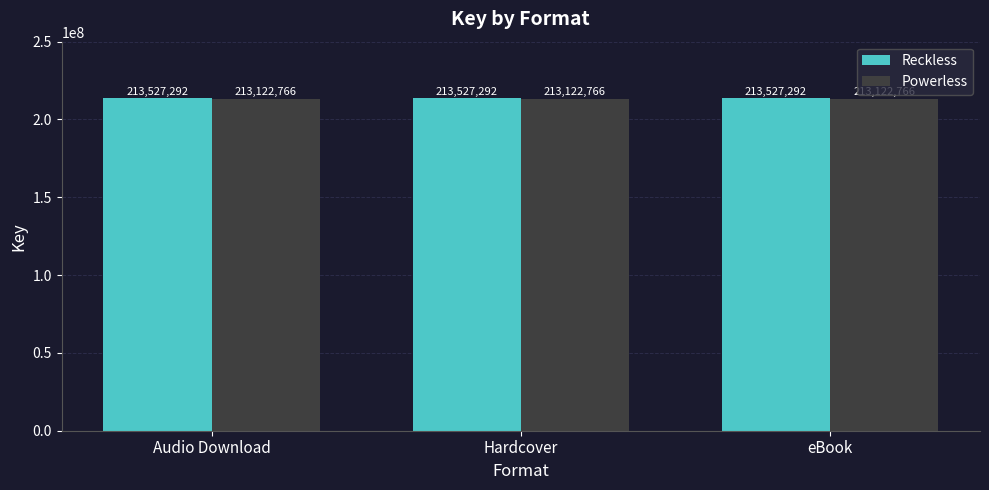

The Powerless series shows 124767097 at Audio Download. True or false?

False